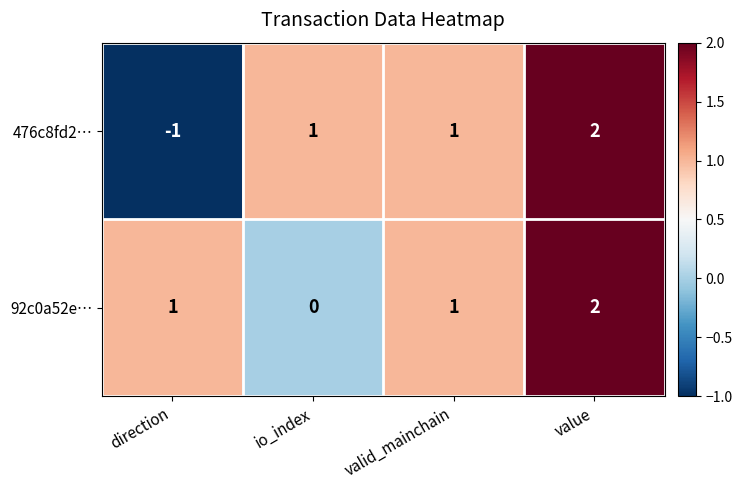

Which category has the lowest value across all series?

direction